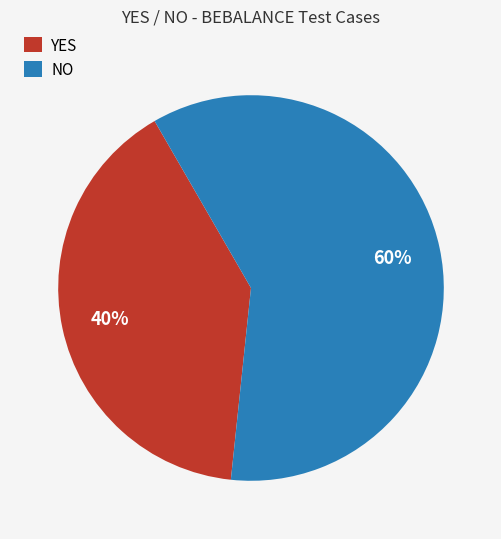

The YES slice represents 29% of the pie. True or false?

False